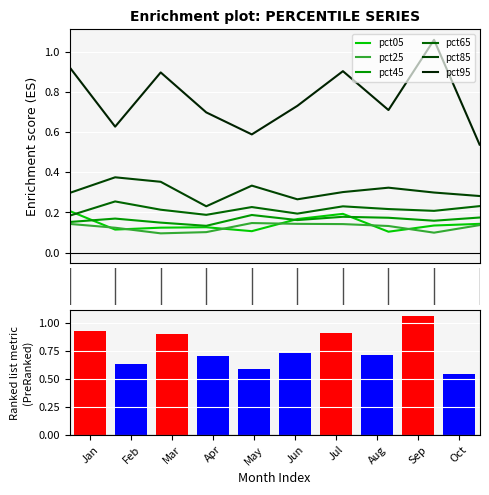

Between 6 and 7, which series saw the biggest shift?

pct95